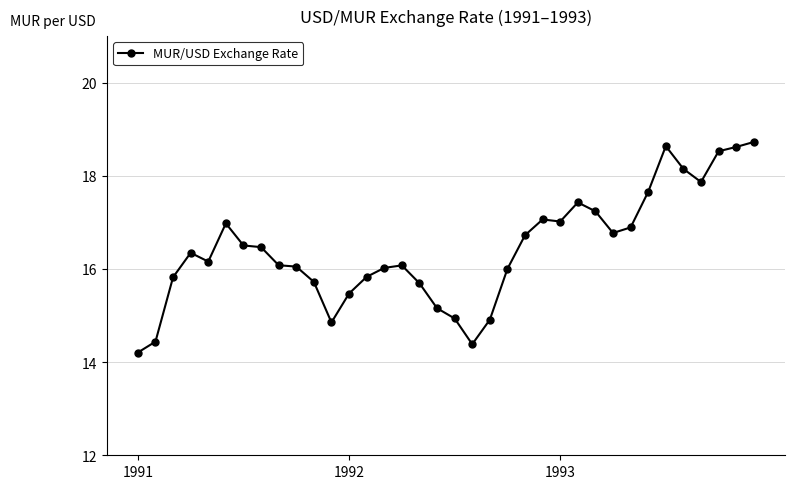

What is the greatest value displayed?

18.7